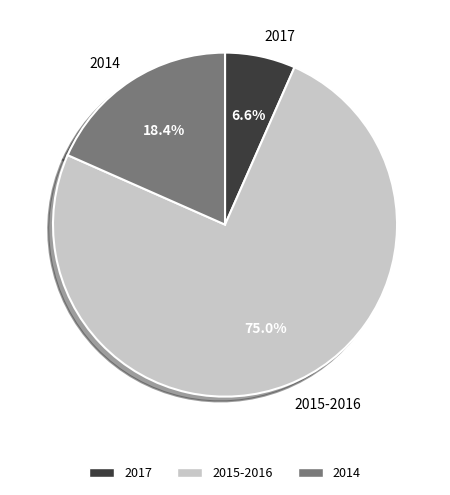

Which category has the biggest portion of the pie?

2015-2016